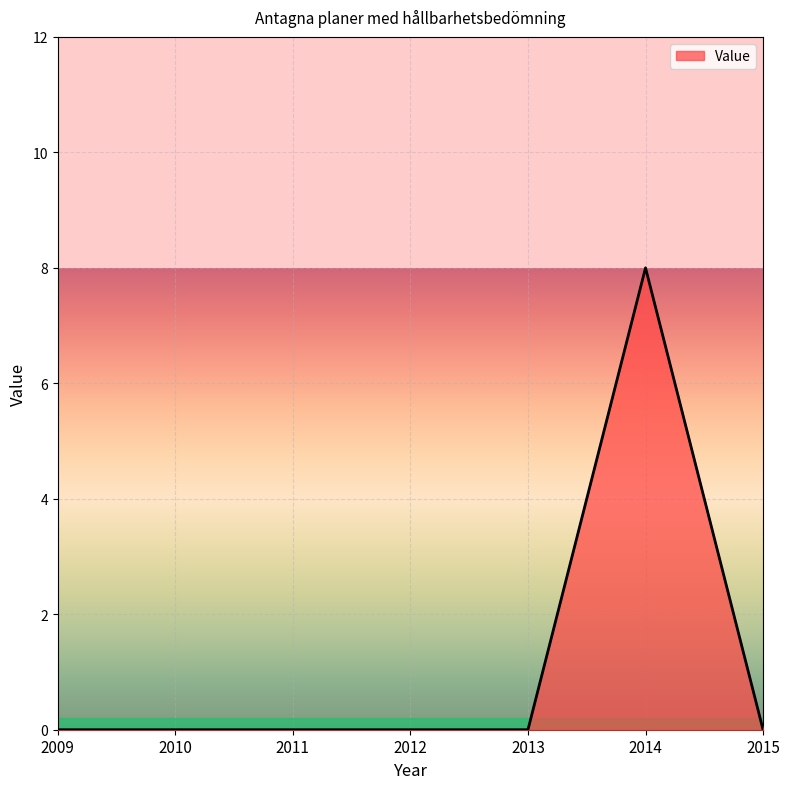

Reading left to right, extract all data points from this chart.

2009=0	2010=0	2011=0	2012=0	2013=0	2014=8	2015=0